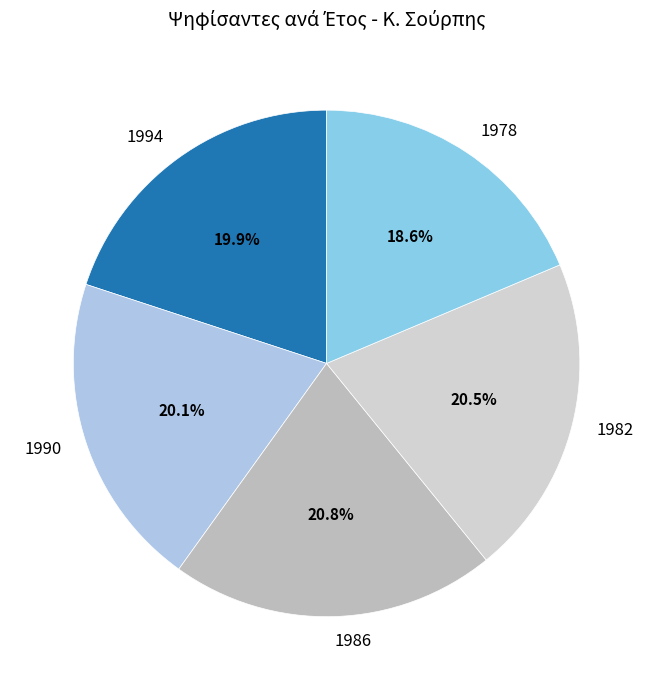

To the nearest percent, what portion does 1994 represent?

20%